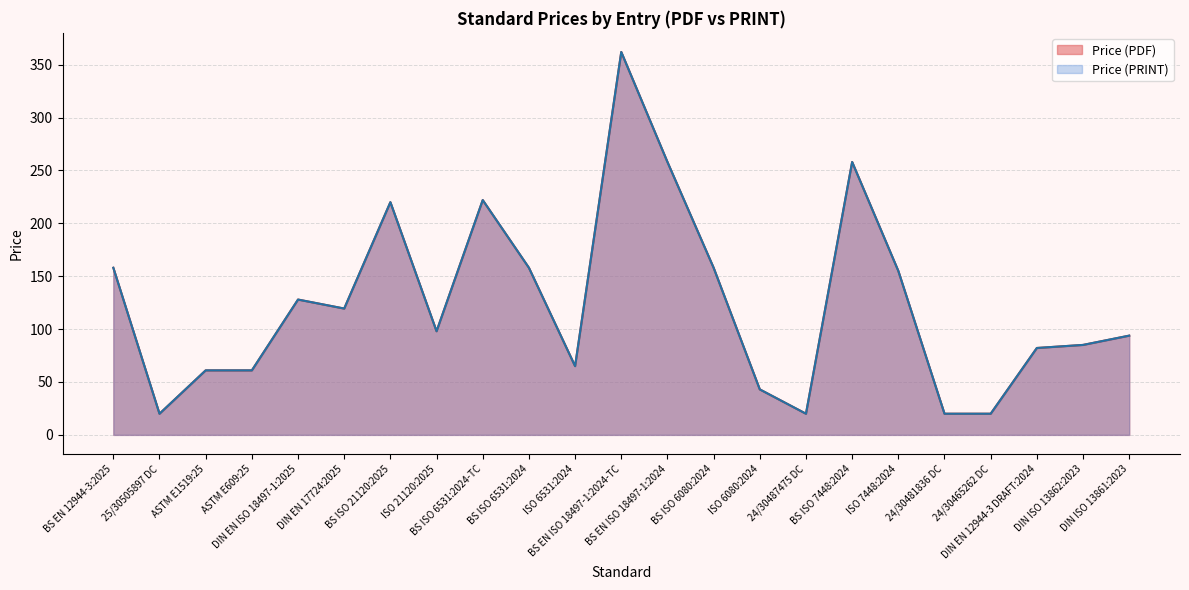

The Price (PDF) series shows 119.4 at DIN EN 17724:2025. True or false?

True